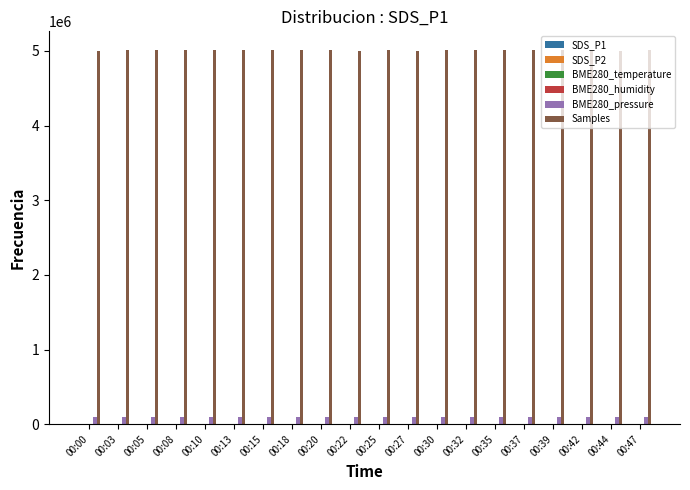

Which series has the largest total across all categories?

Samples